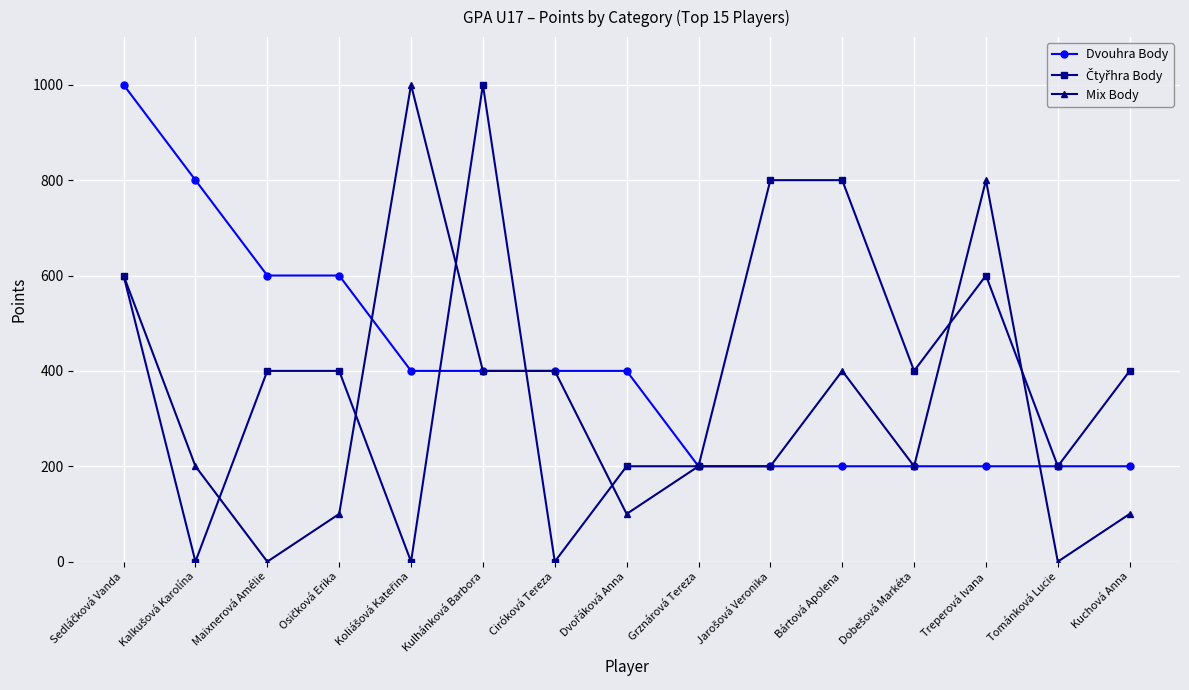

How many series are shown in this chart?

3